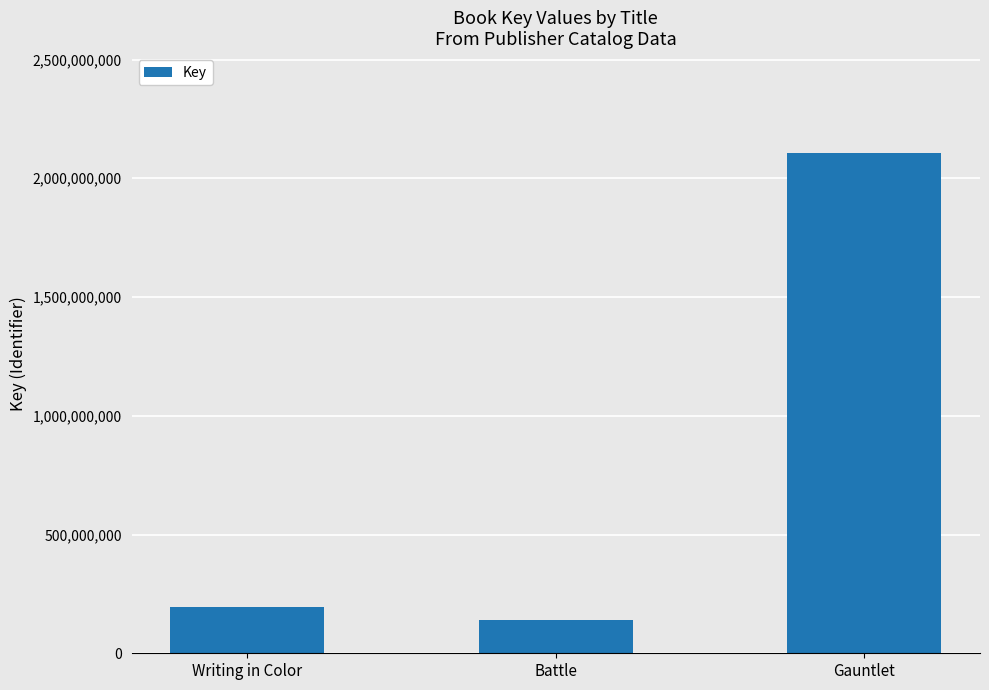

Reading left to right, extract all data points from this chart.

Writing in Color=192948454	Battle=139882774	Gauntlet=2105807823